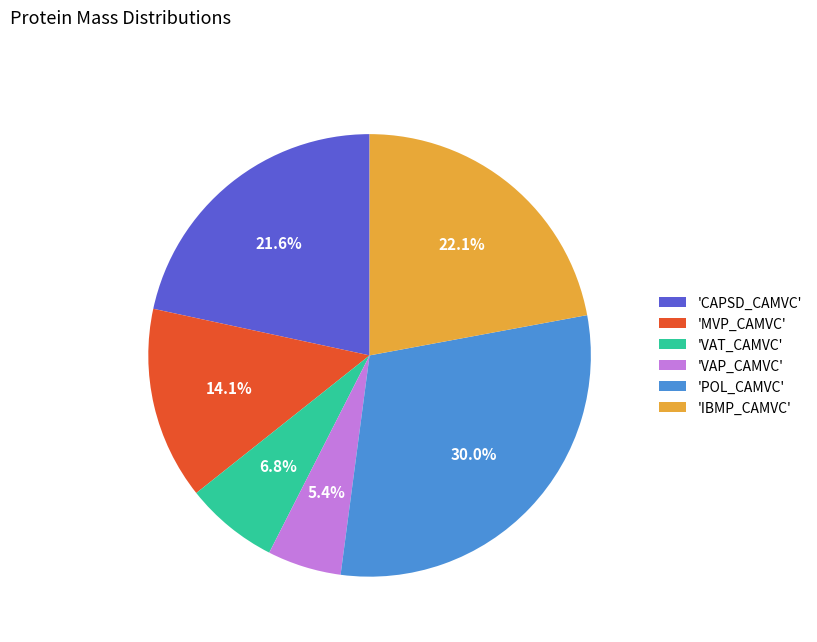

Does any single category account for the majority?

No